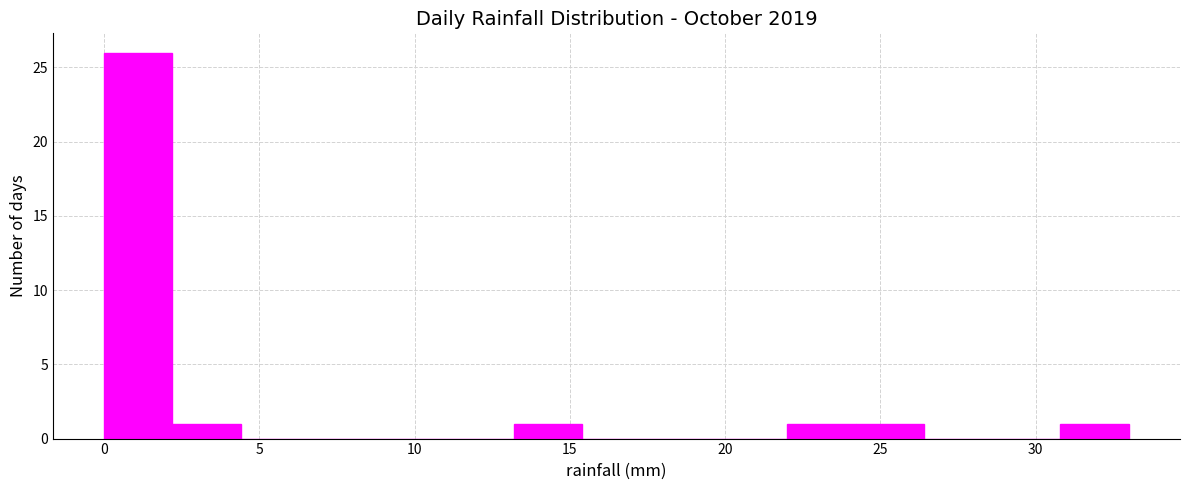

Reading left to right, list every bar in this chart as the range it spans on the x-axis followed by its height. Neither the bar edges nor the heights are printed on the chart, so give them approximately, as read against the axes.

0.0 to 2.2: 26
2.2 to 4.4: 1
4.4 to 6.6: 0
6.6 to 8.8: 0
8.8 to 11.0: 0
11.0 to 13.2: 0
13.2 to 15.4: 1
15.4 to 17.6: 0
17.6 to 19.8: 0
19.8 to 22.0: 0
22.0 to 24.2: 1
24.2 to 26.4: 1
26.4 to 28.6: 0
28.6 to 30.8: 0
30.8 to 33.0: 1